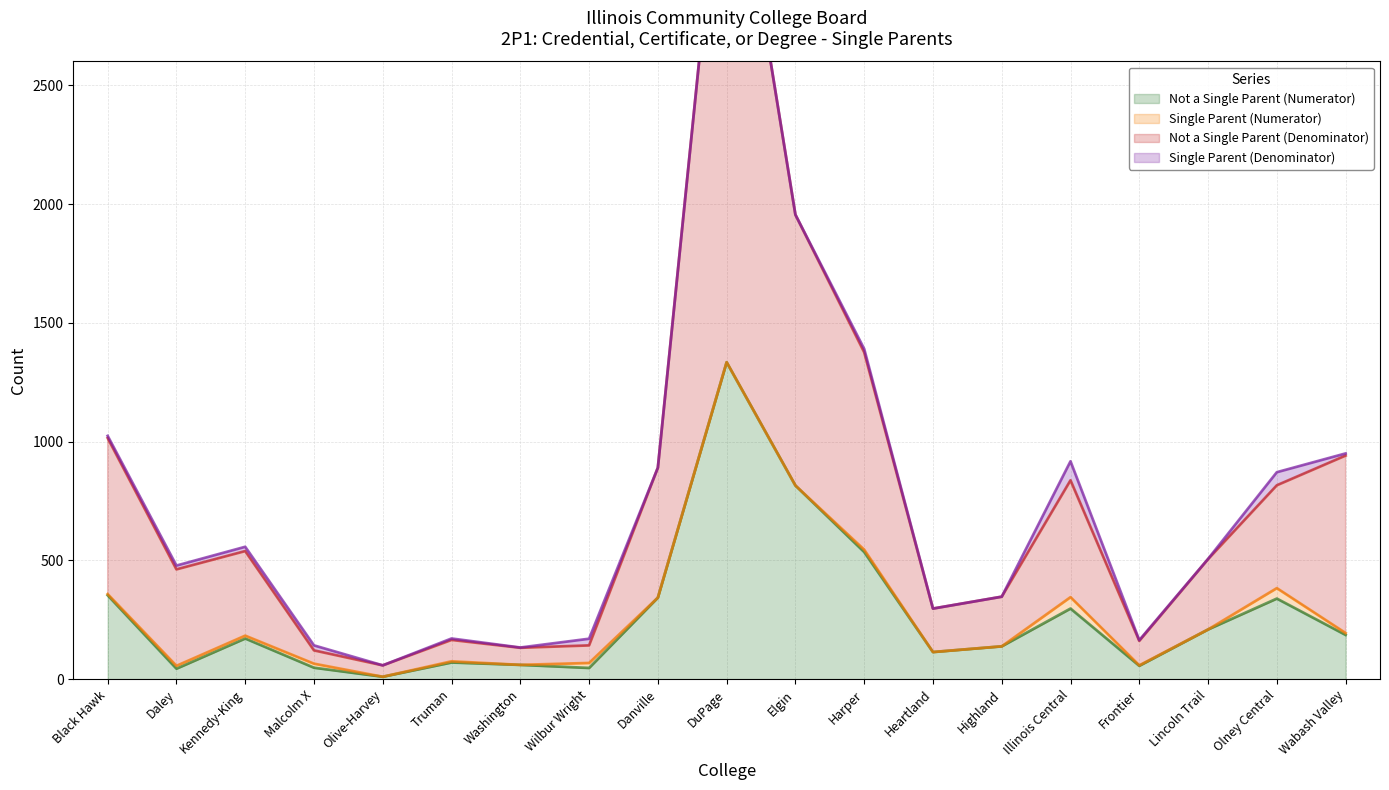

What is the maximum value for Not a Single Parent (Denominator)?

3742